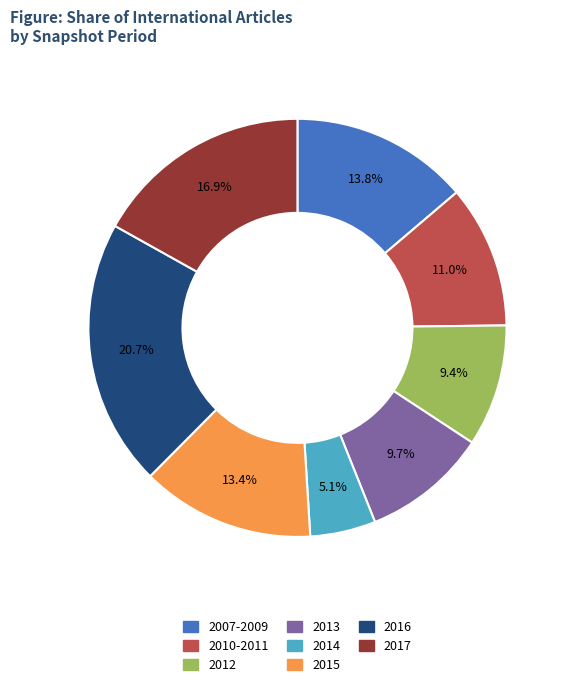

Is there a majority slice in this chart?

No